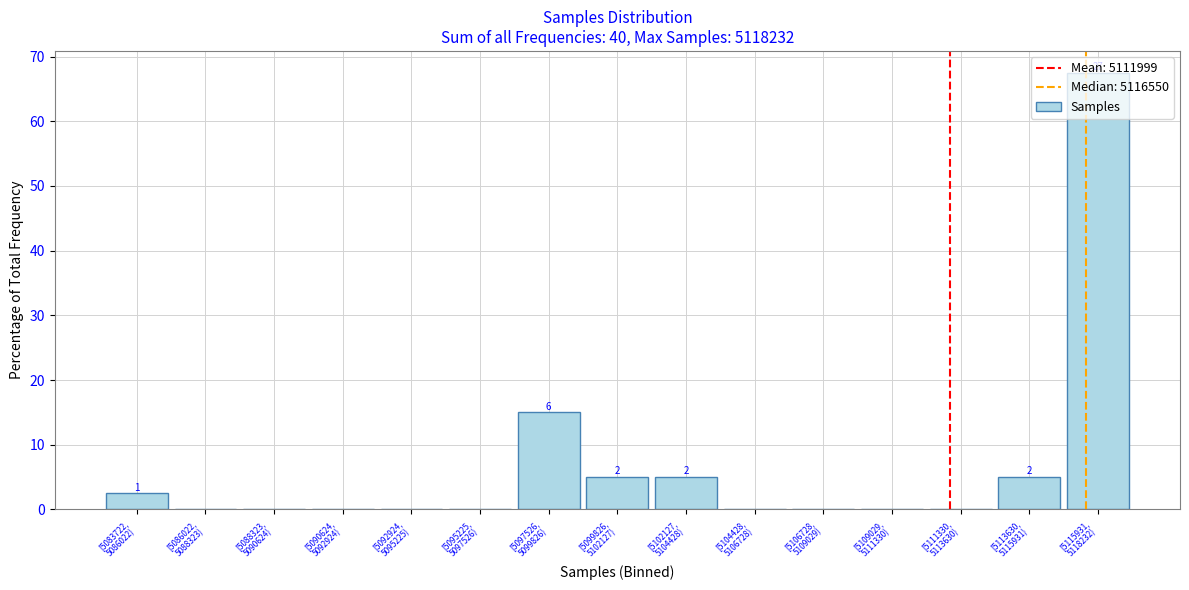

What is the sum of all values?

100.0